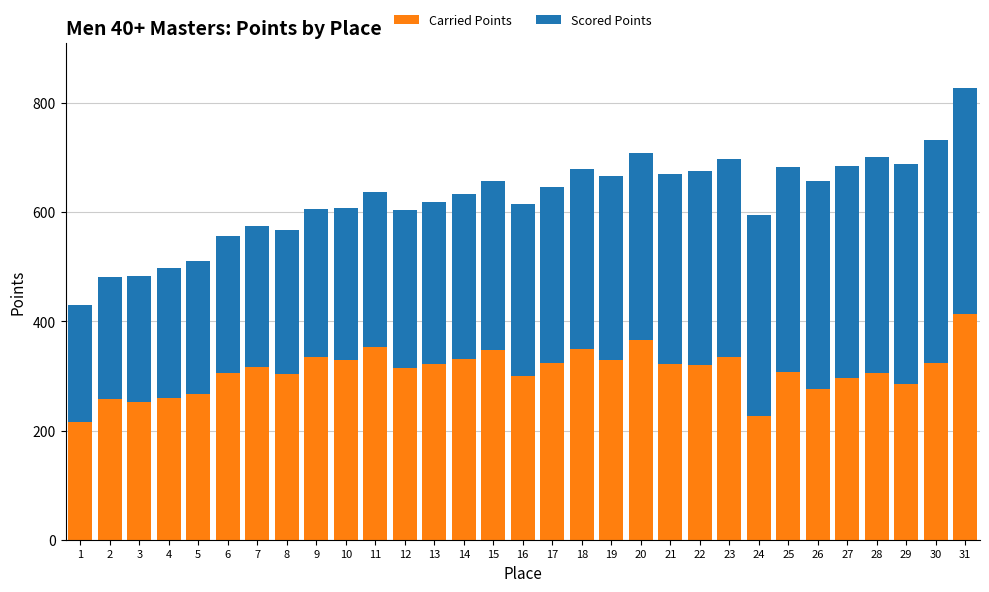

True or false: Carried Points has a value of 396.6 at 24.

False